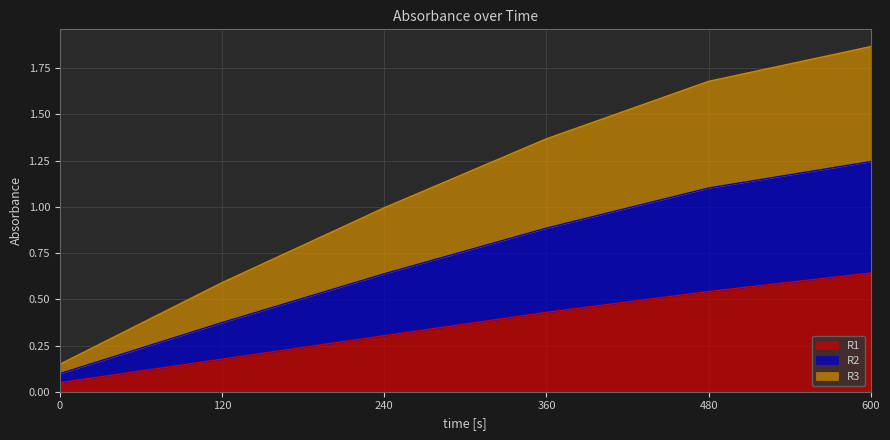

Which category has the highest value in the R1 series?

600